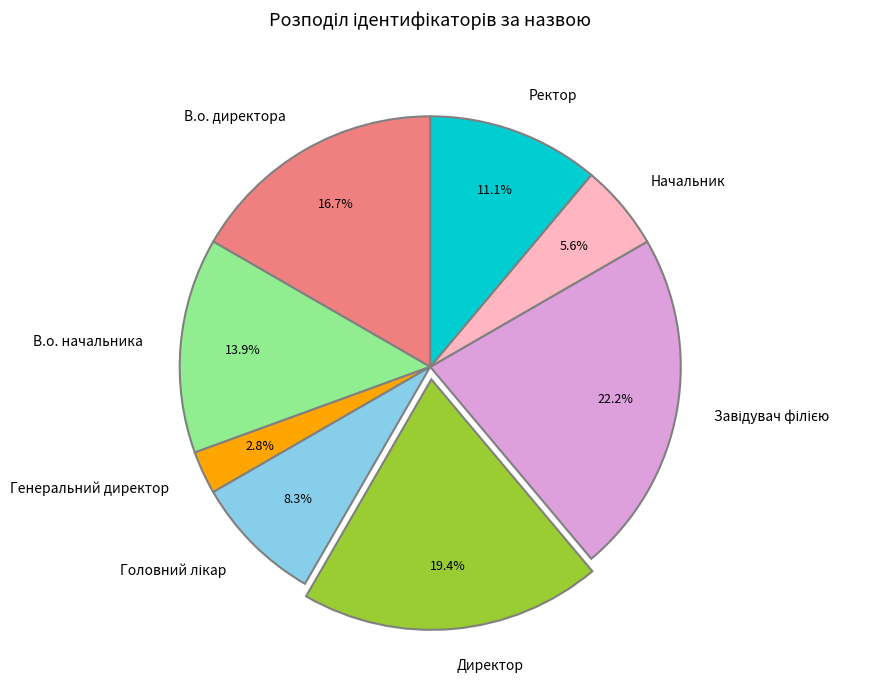

What is the ratio of the value at Начальник to the value at В.о. директора?

0.3